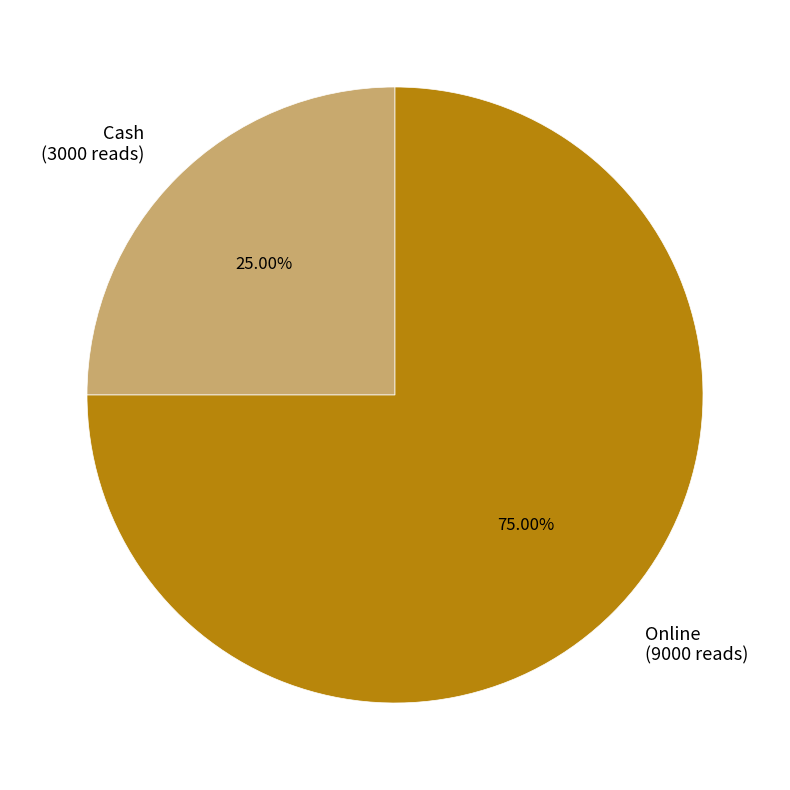

Is it true that Cash is 25% of the pie?

True